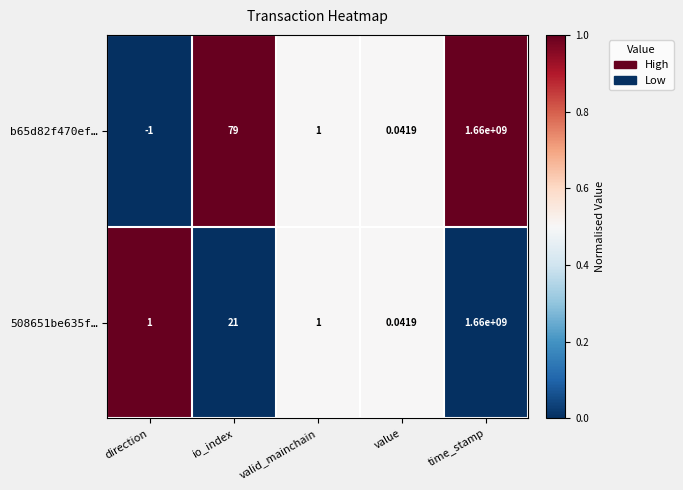

How many series are shown in this chart?

2